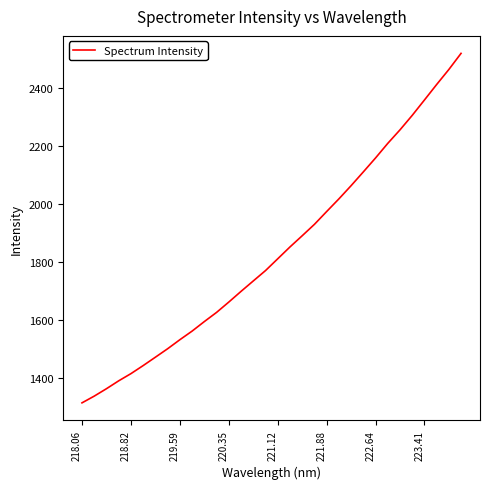

What is the minimum value shown in the chart?

1315.5